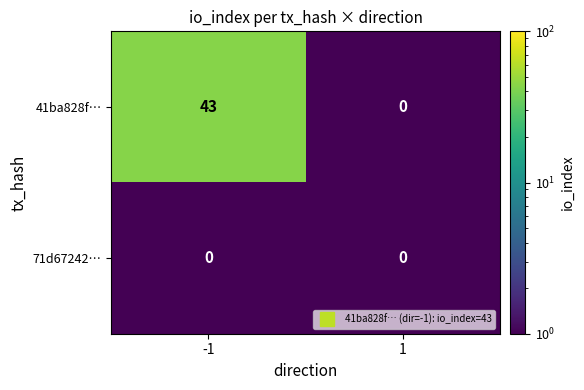

List the series in order of their overall mean, lowest first.

71d67242…, 41ba828f…